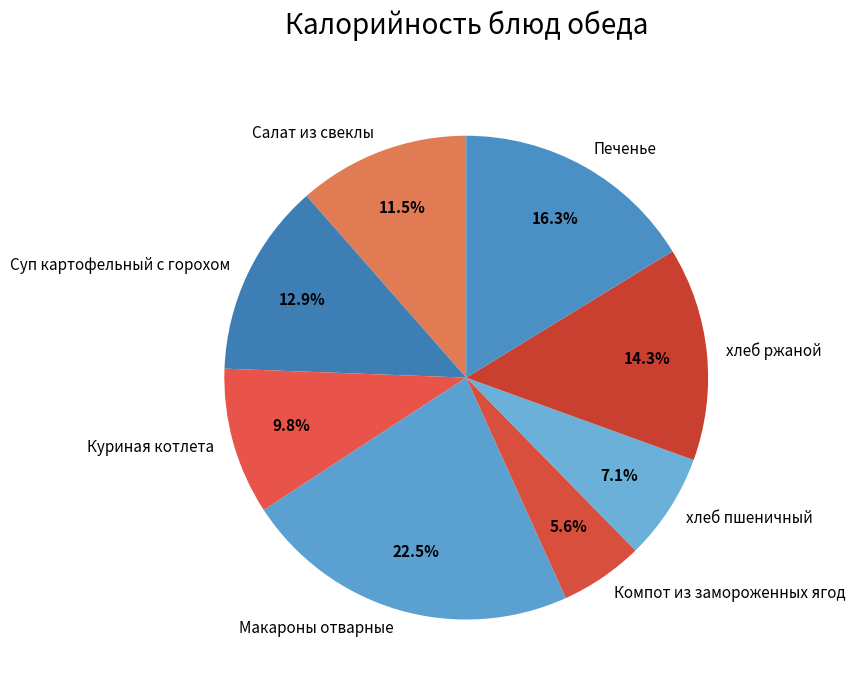

What is the ratio of the value at хлеб ржаной to the value at хлеб пшеничный?

2.0